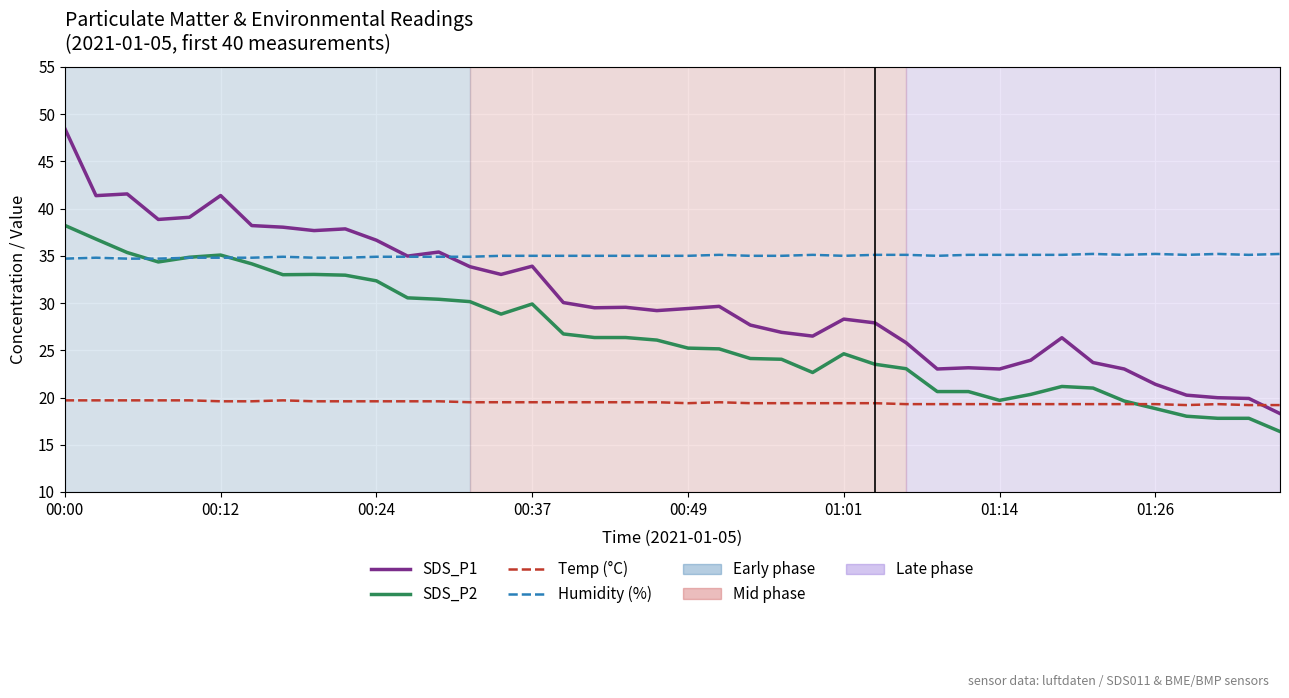

How many times do Temp (°C) and SDS_P1 cross each other?

1